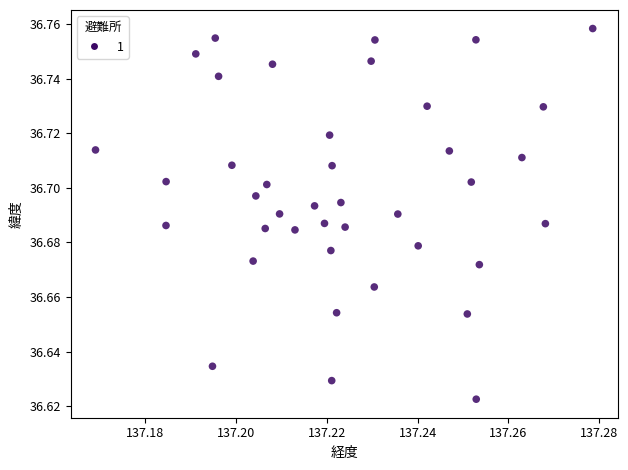

How many data points are displayed?

40